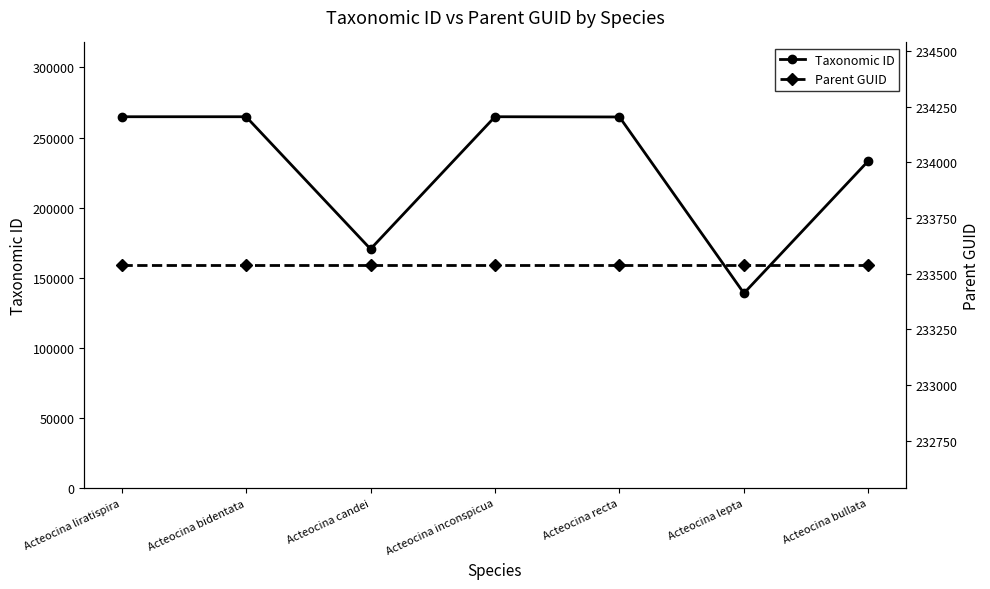

How many times do Parent GUID and Taxonomic ID cross each other?

3